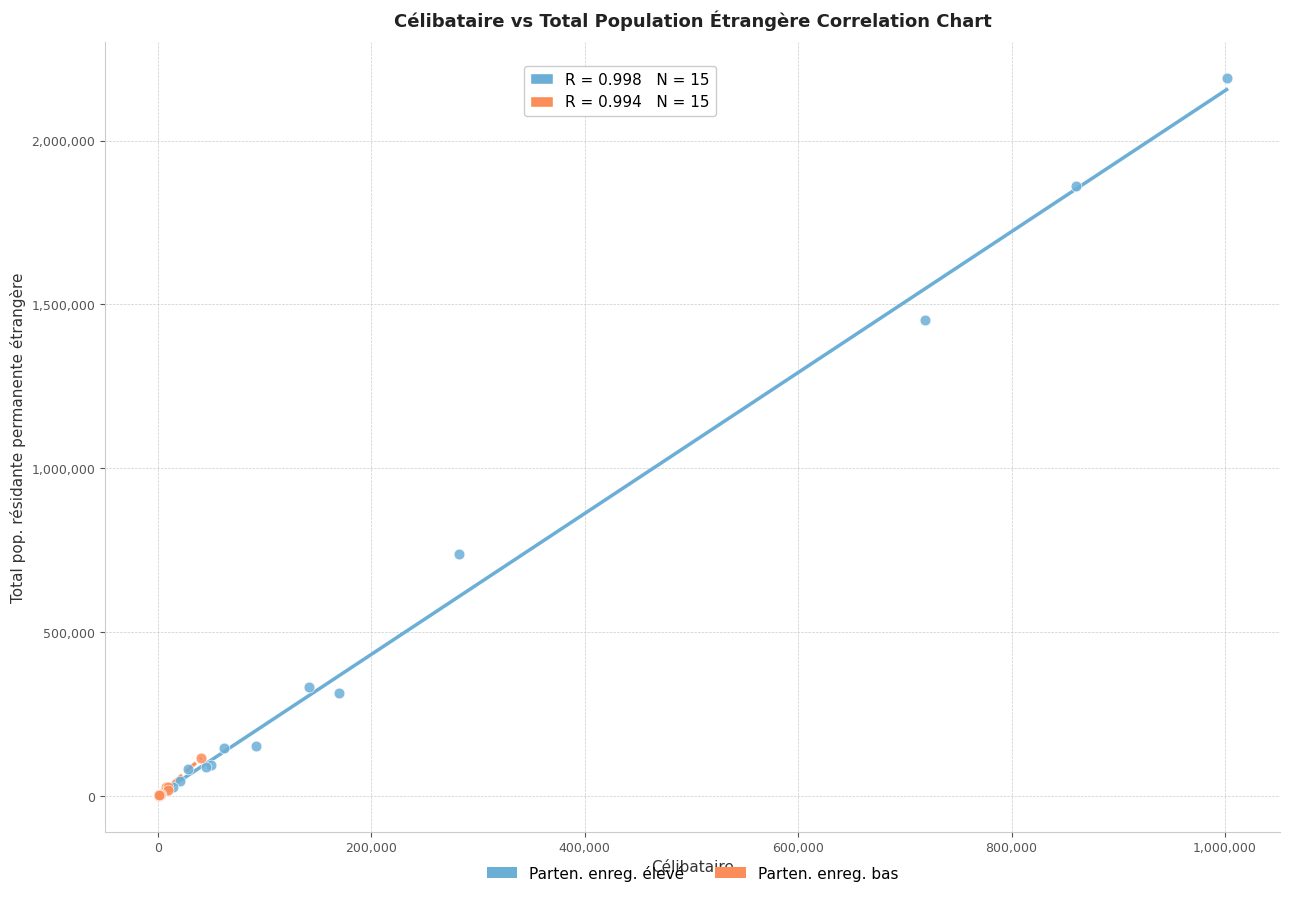

Which series has the largest Y range (max minus min)?

Parten. enreg. élevé